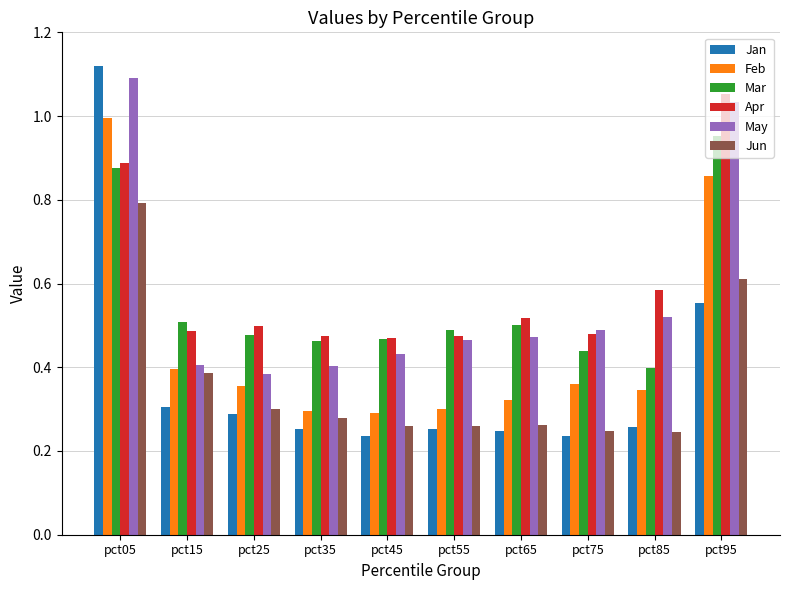

At which category does the chart reach its peak across all series?

pct05